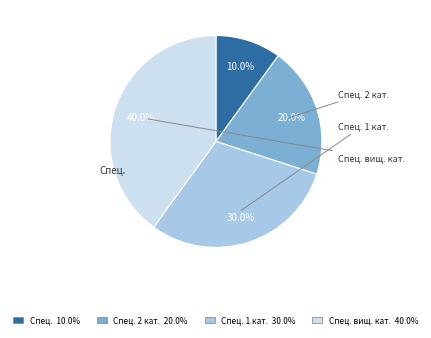

Does any single category account for the majority?

No